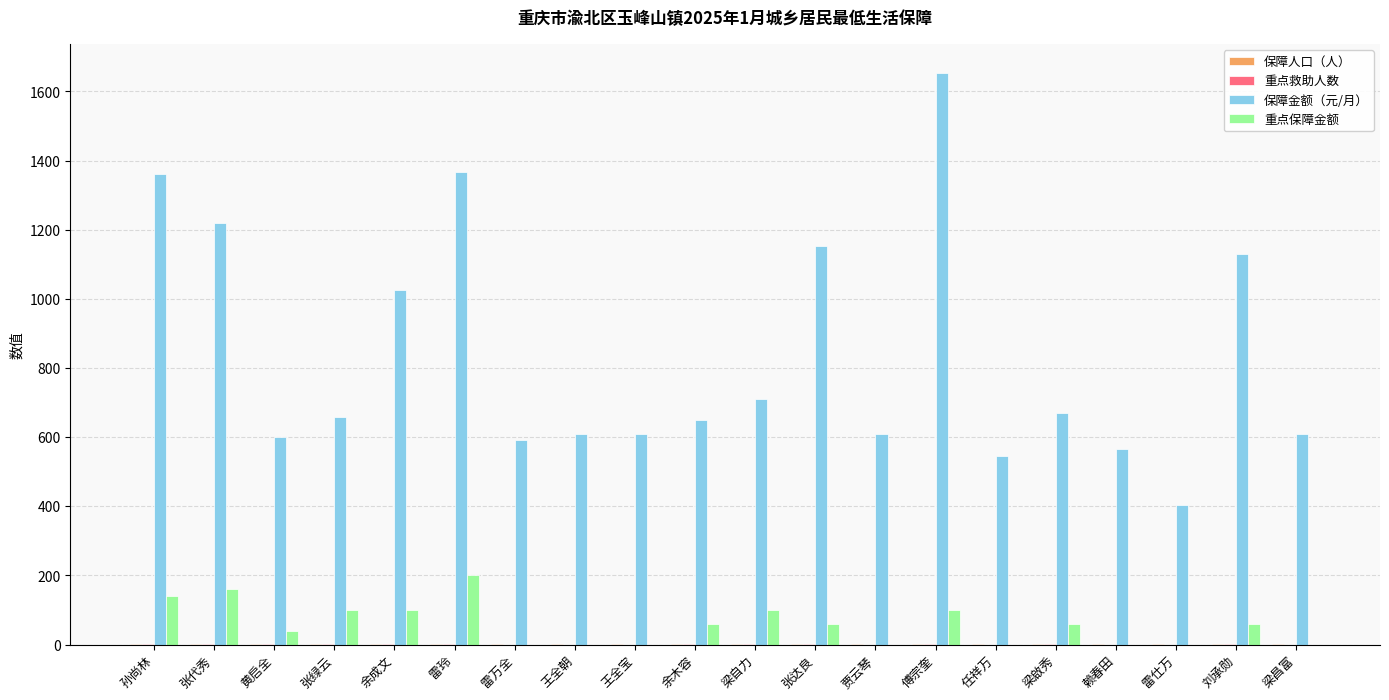

Which label corresponds to the largest value in the chart?

傅宗奎